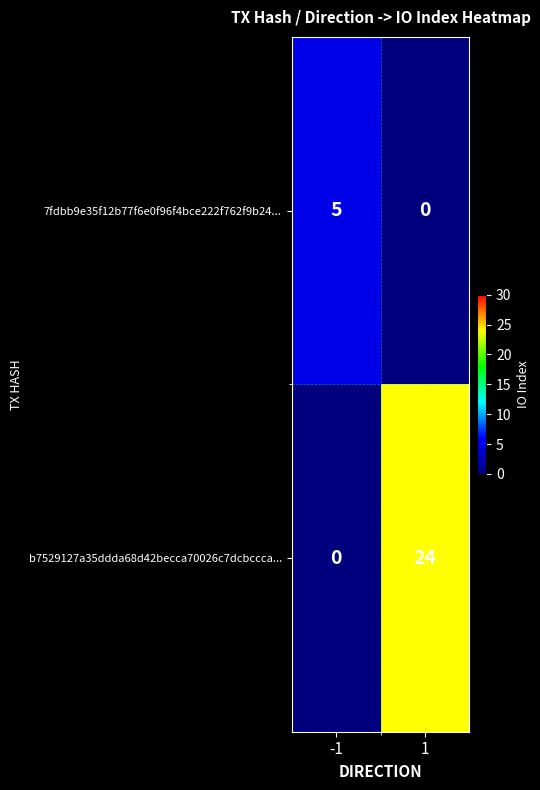

What is the sum of the b7529127a35ddda68d42becca70026c7dcbccca... values at 1 and -1?

24